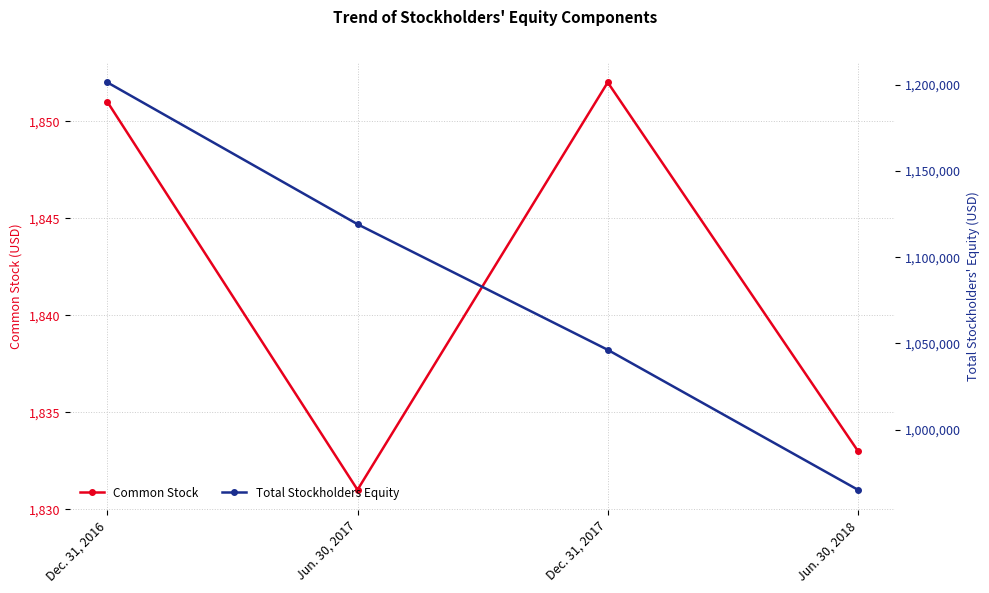

What is the label of the 3rd point from the right?

Jun. 30, 2017